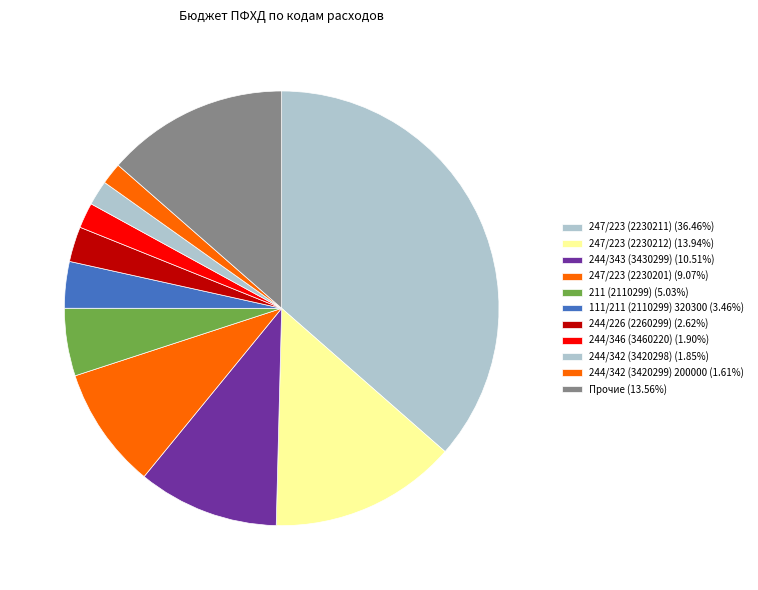

How many slices are in this pie chart?

11